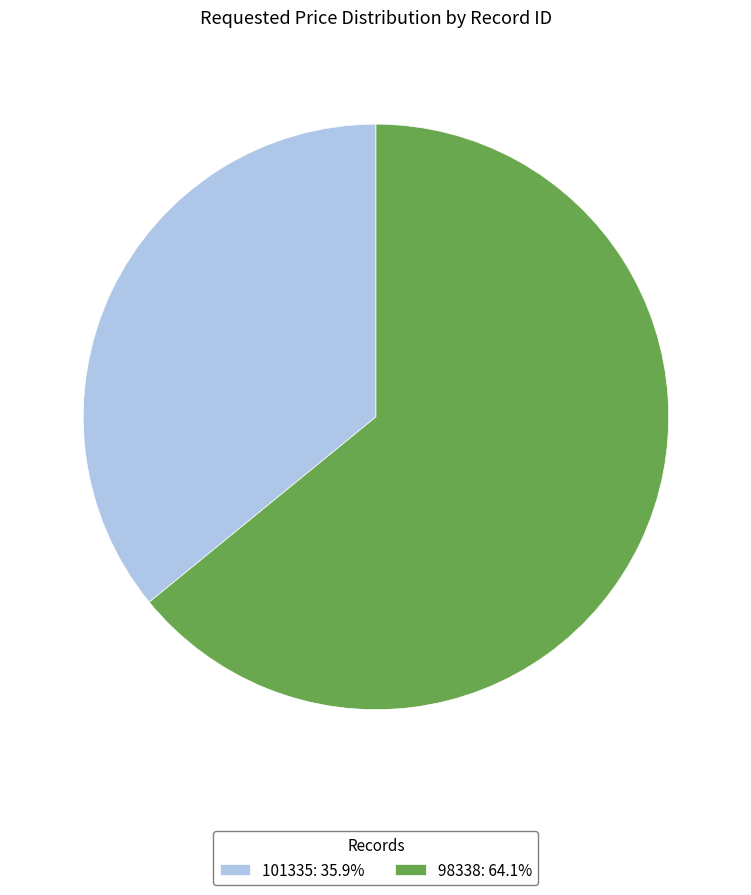

Approximately how many times larger is the value at 101335: 35.9% compared to 98338: 64.1%?

0.6